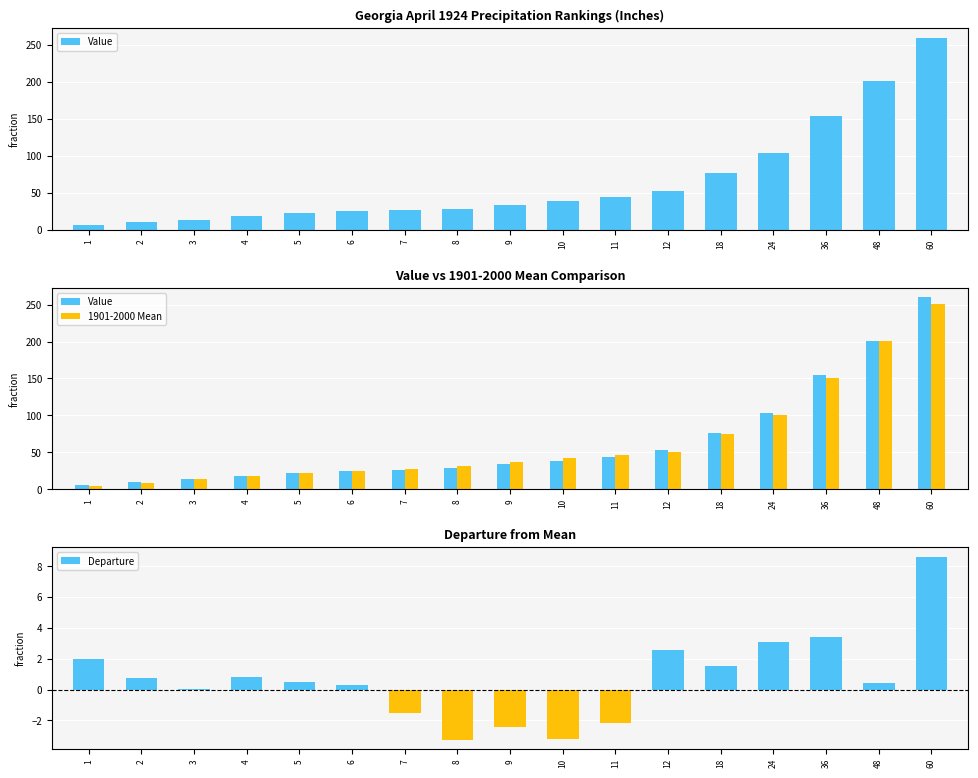

Which category has the lowest value in the Value series?

1